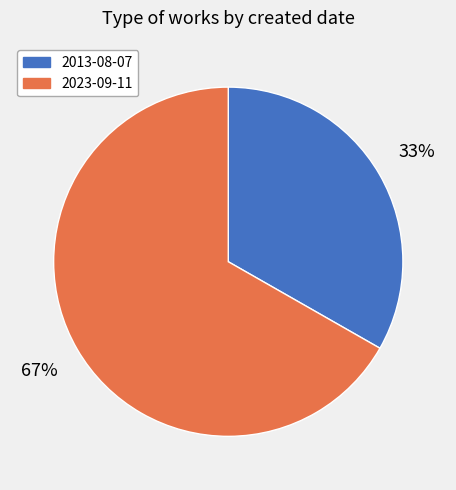

What is the majority slice?

2023-09-11